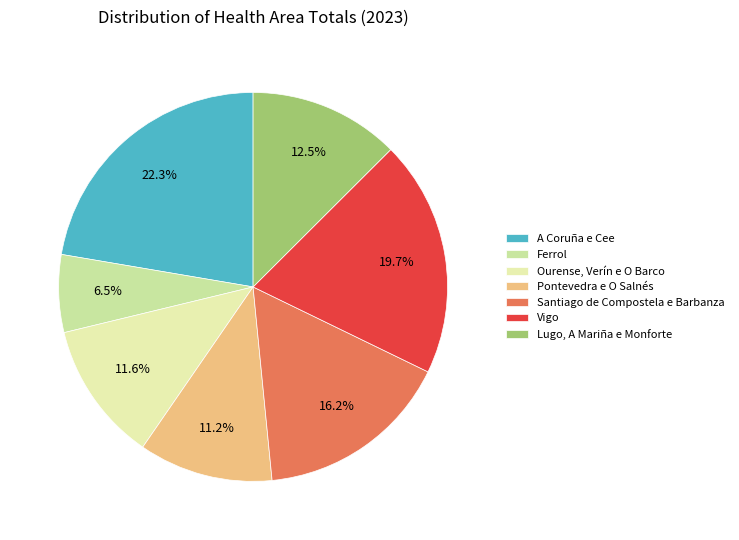

To the nearest percent, what is the difference between the Vigo and Santiago de Compostela e Barbanza slice percentages?

3%